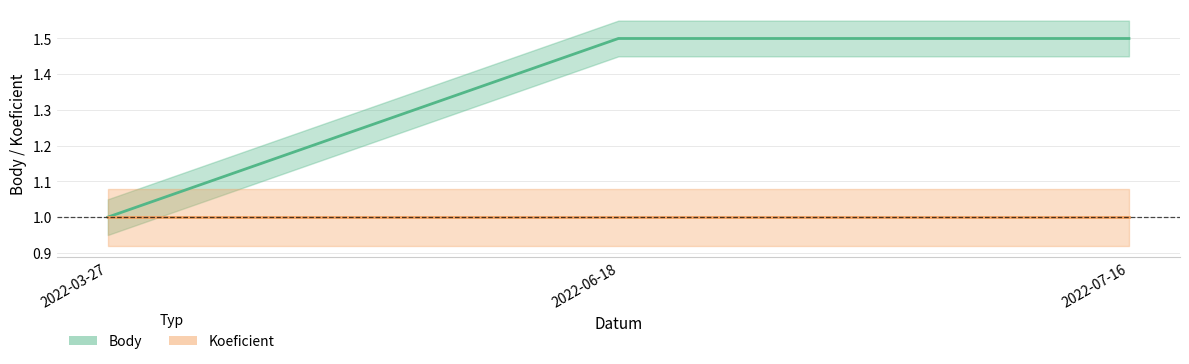

Rank the categories by value from highest to lowest.

2022-06-18, 2022-07-16, 2022-03-27